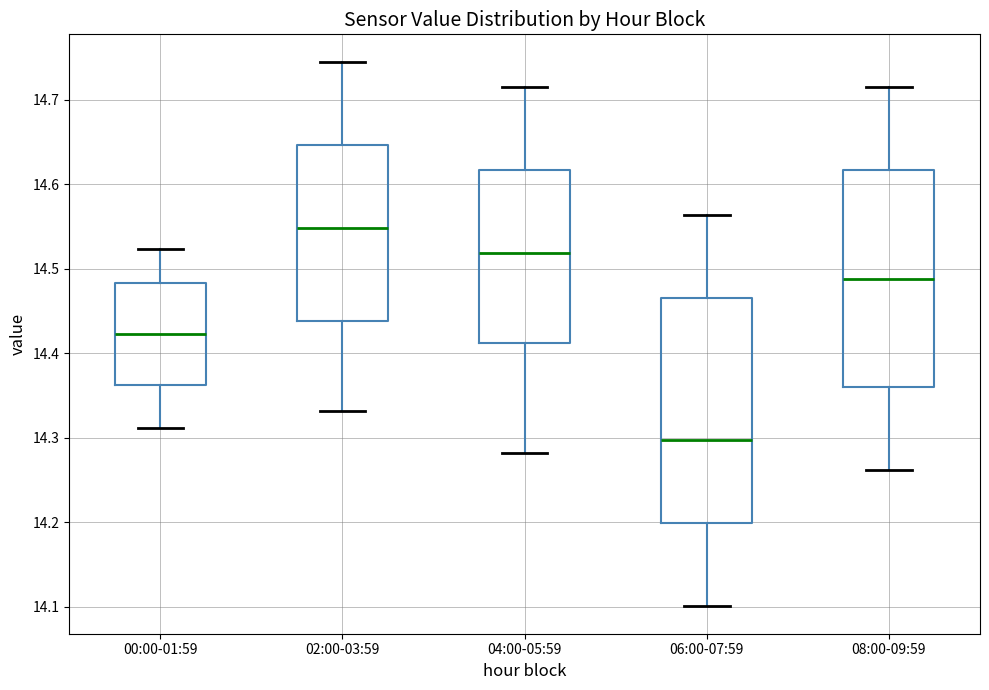

Which box has the highest median line?

02:00-03:59